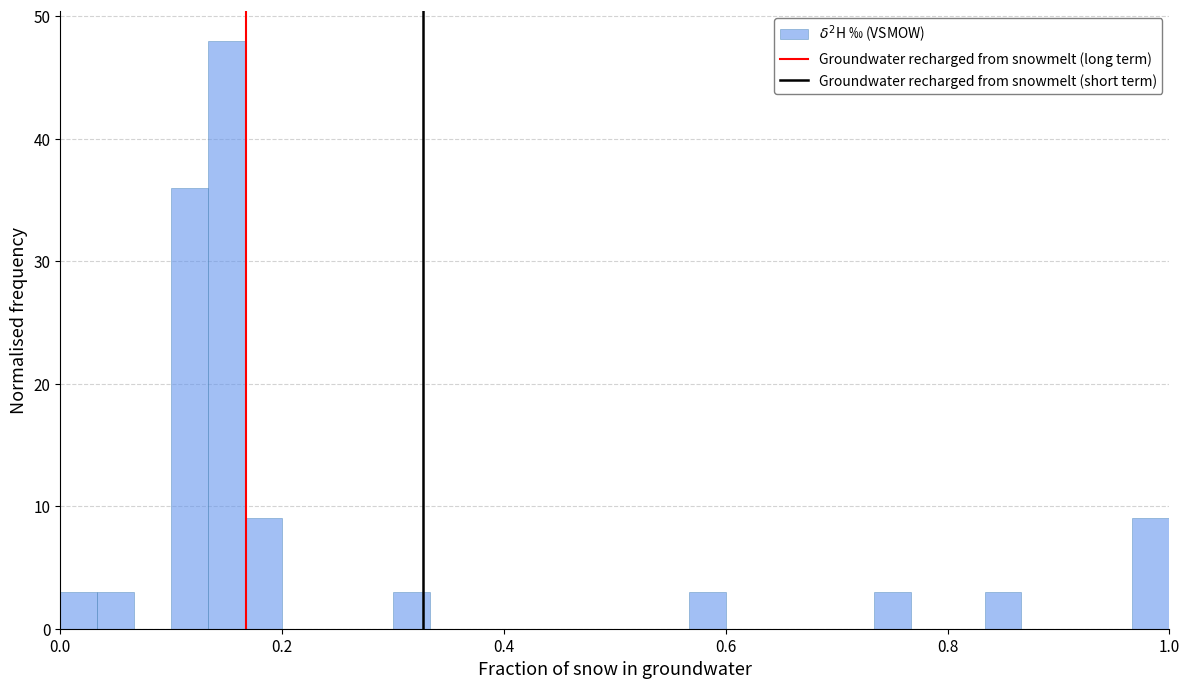

Read against the x-axis, roughly where is the centre of the tallest bar?

0.16